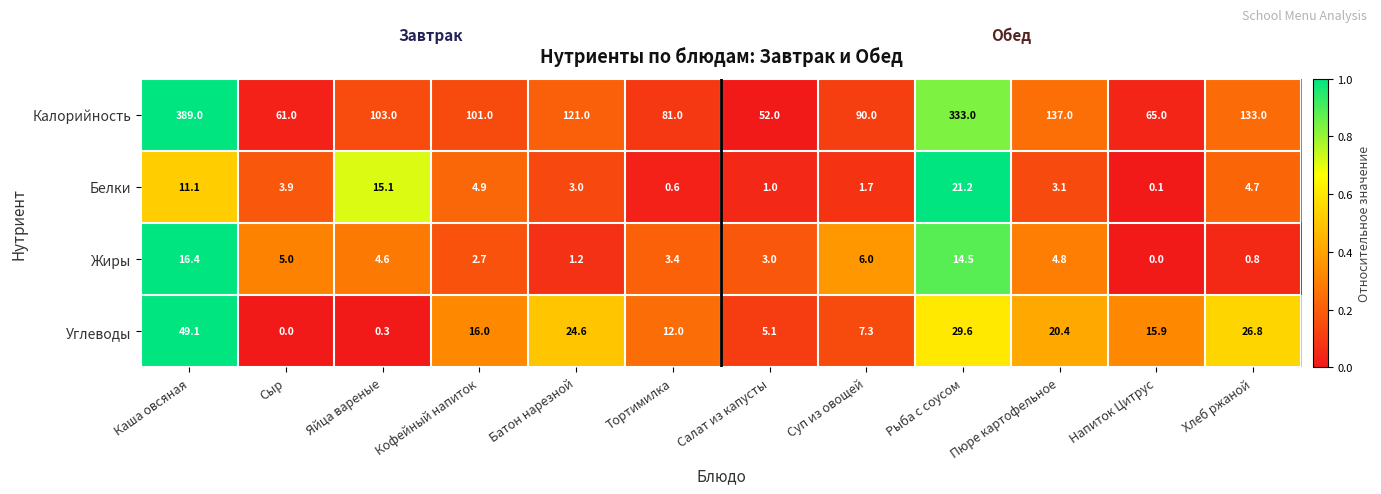

The Углеводы series shows 9.1 at Салат из капусты. True or false?

False